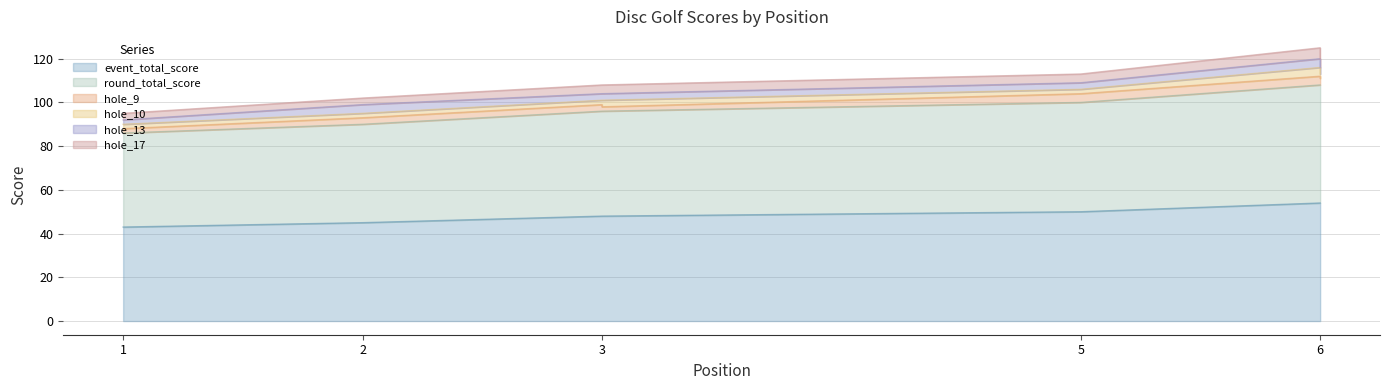

Read the round_total_score value at 2.

45